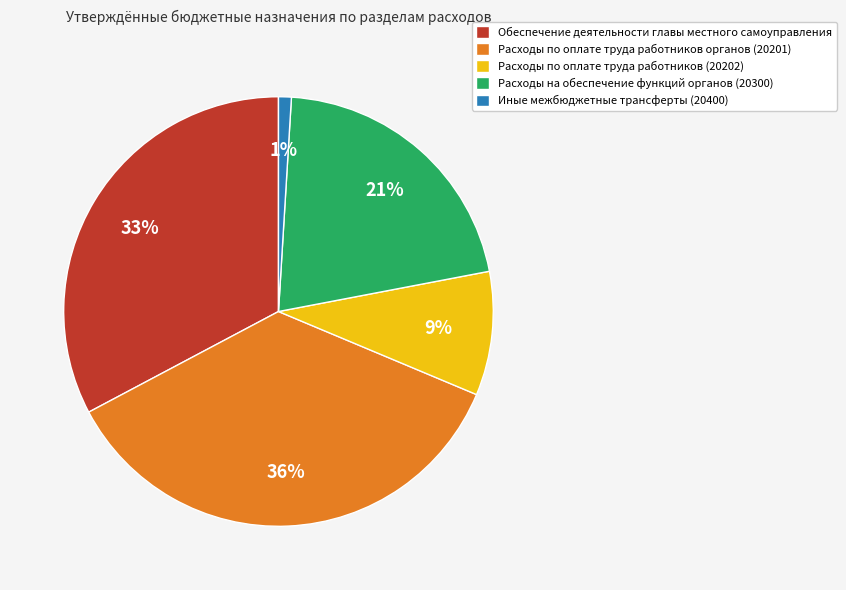

How many segments does this pie chart have?

5